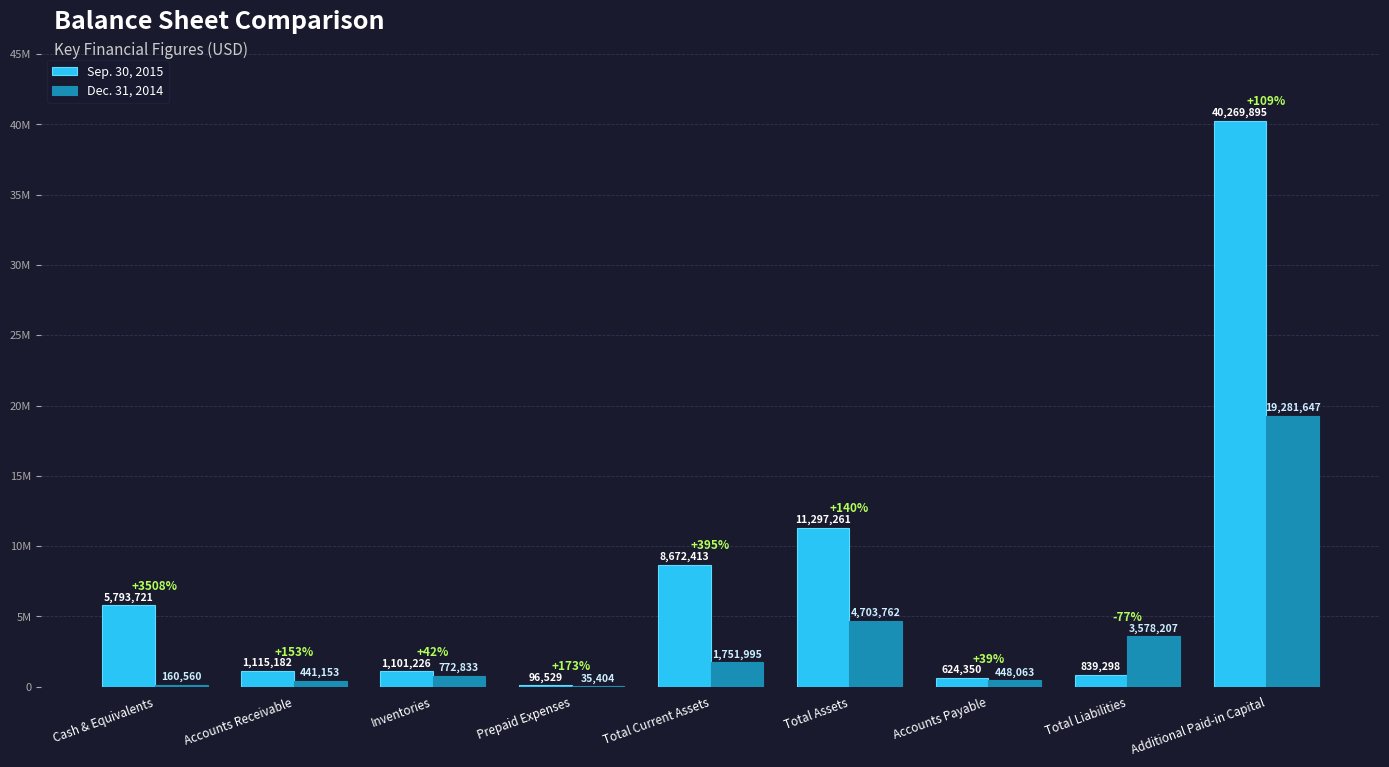

Are the bars horizontal?

No